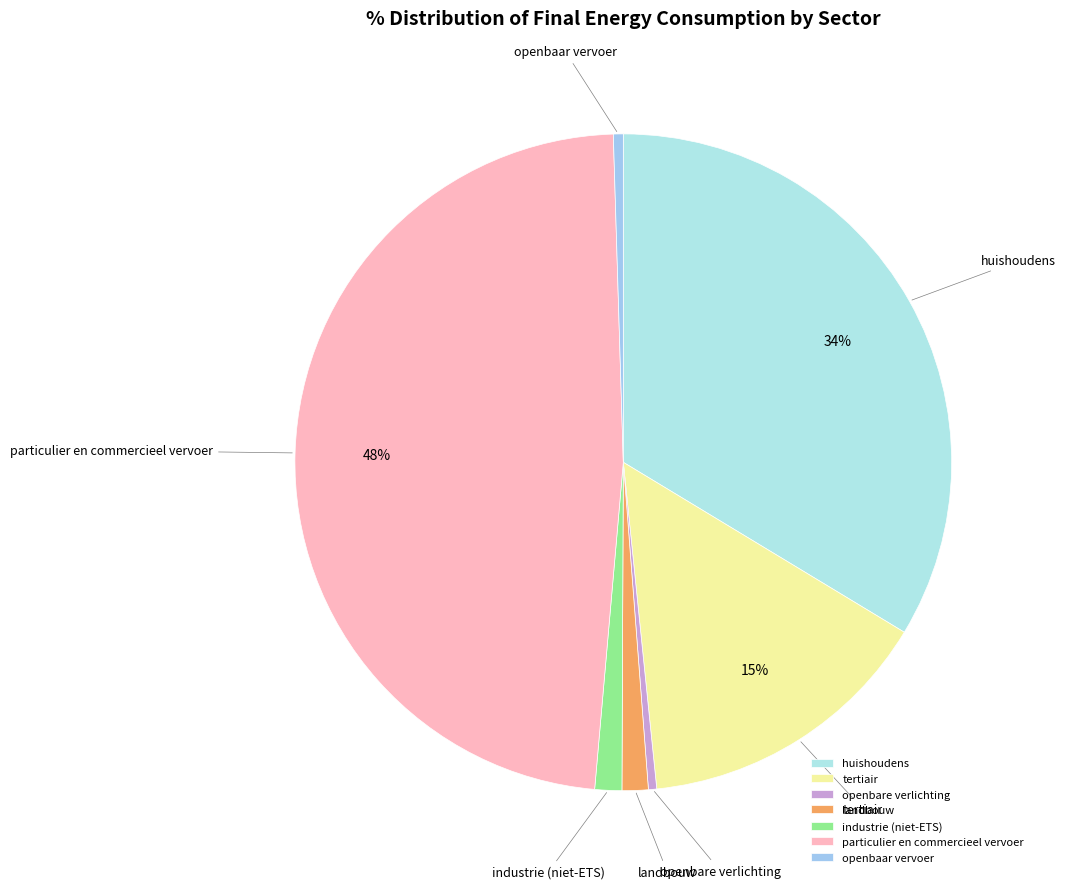

Which has a higher value, openbaar vervoer or landbouw?

landbouw